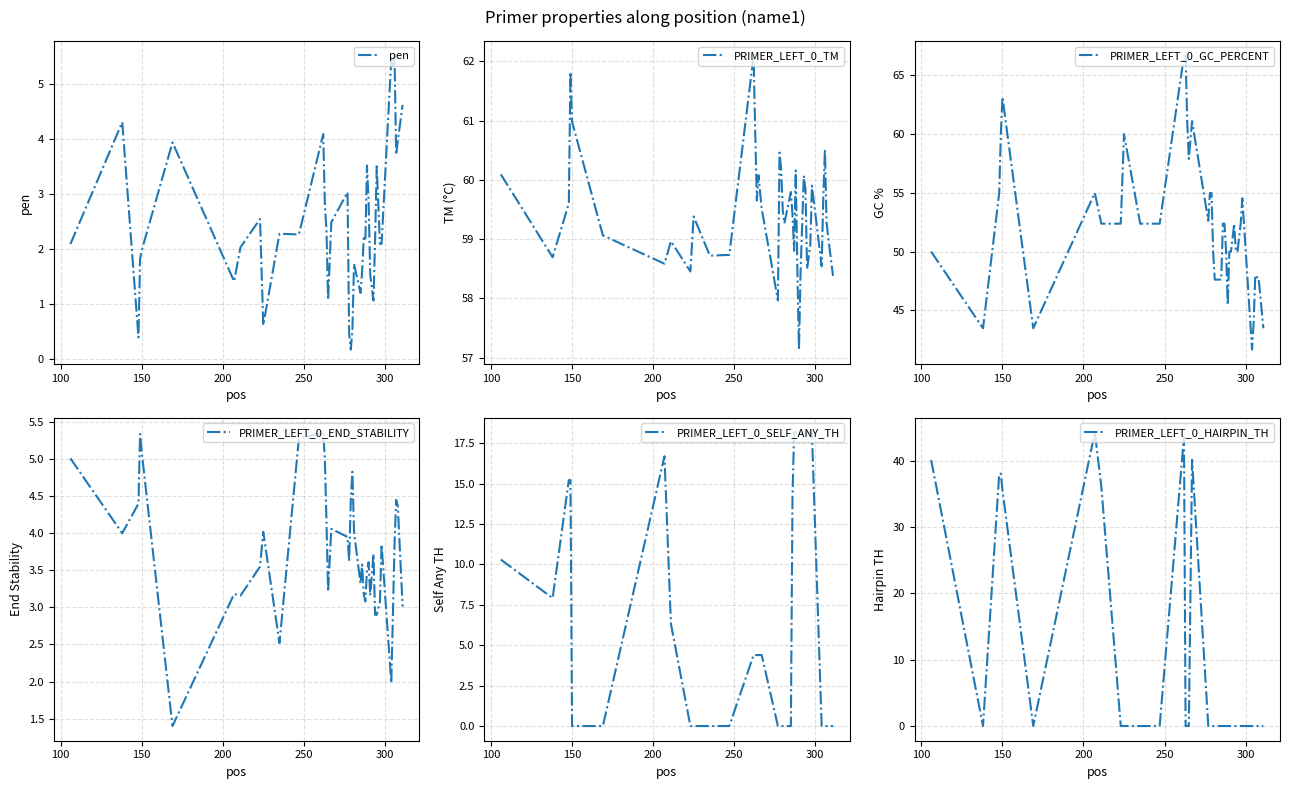

What is the value of the PRIMER_LEFT_0_SELF_ANY_TH point at the 32nd from the left?

18.2